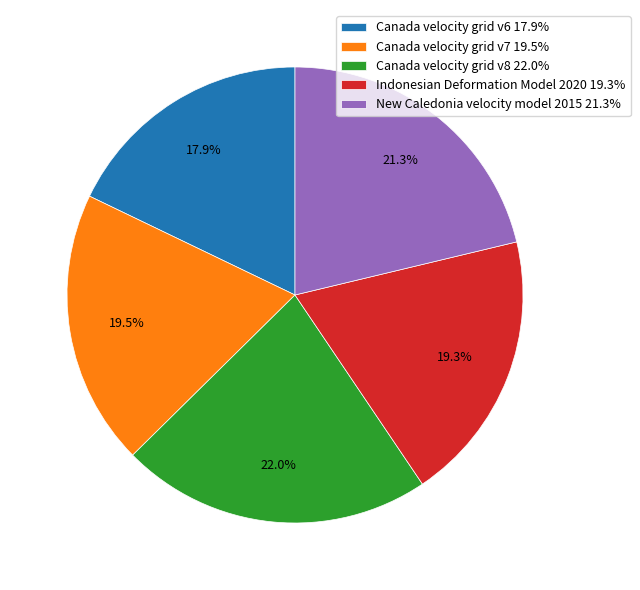

To the nearest percent, what is the difference between the Indonesian Deformation Model 2020 and New Caledonia velocity model 2015 slice percentages?

2%